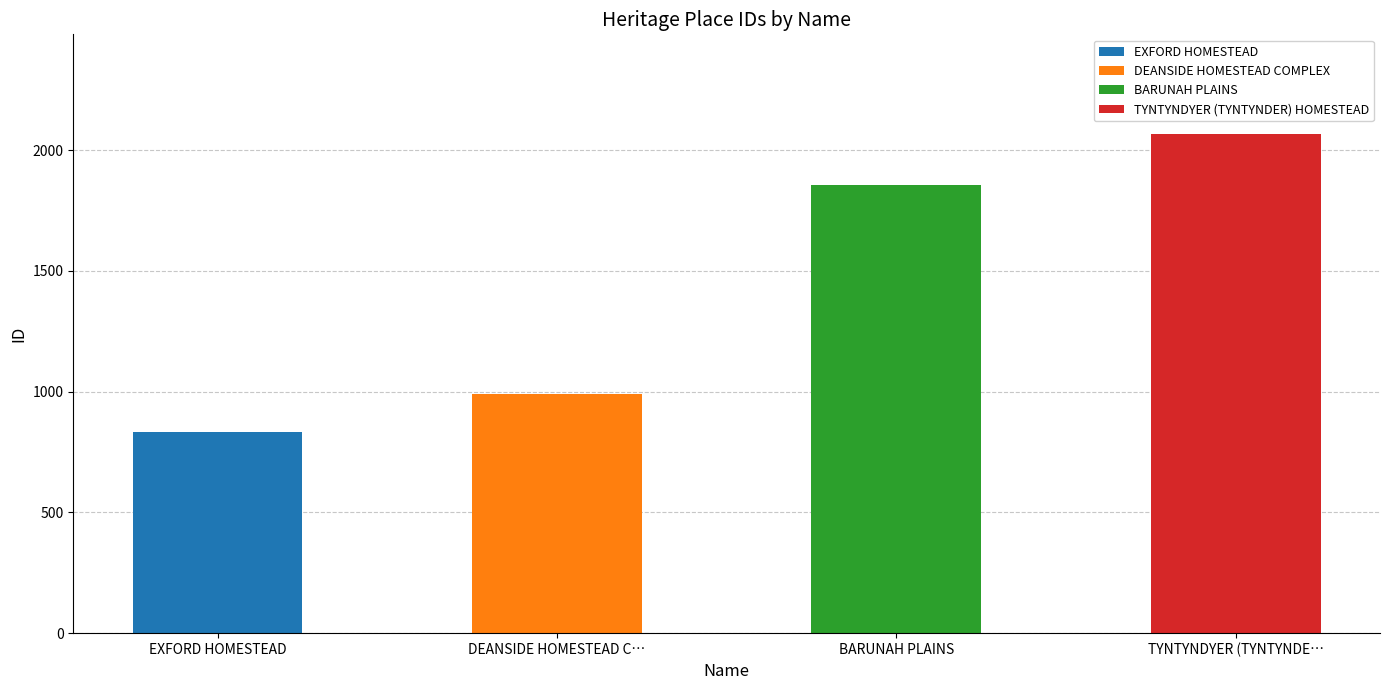

Does the chart contain any negative values?

No